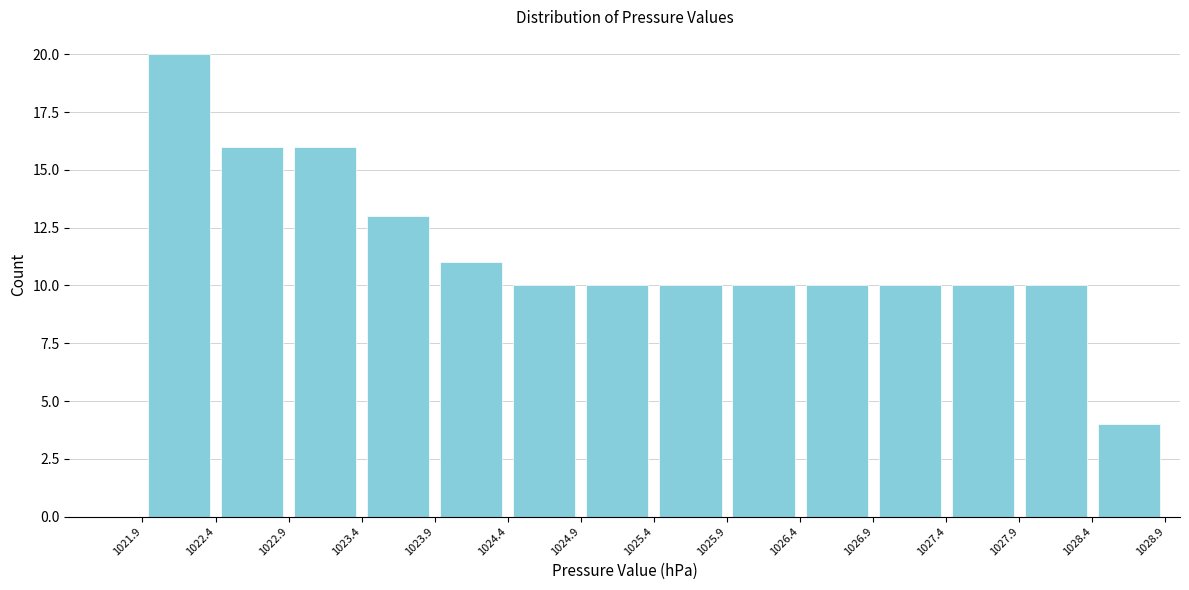

What is the height of the bar covering 1023.9 to 1024.4 on the x-axis? The values are not printed on the chart, so give them approximately, as read against the axis.

11